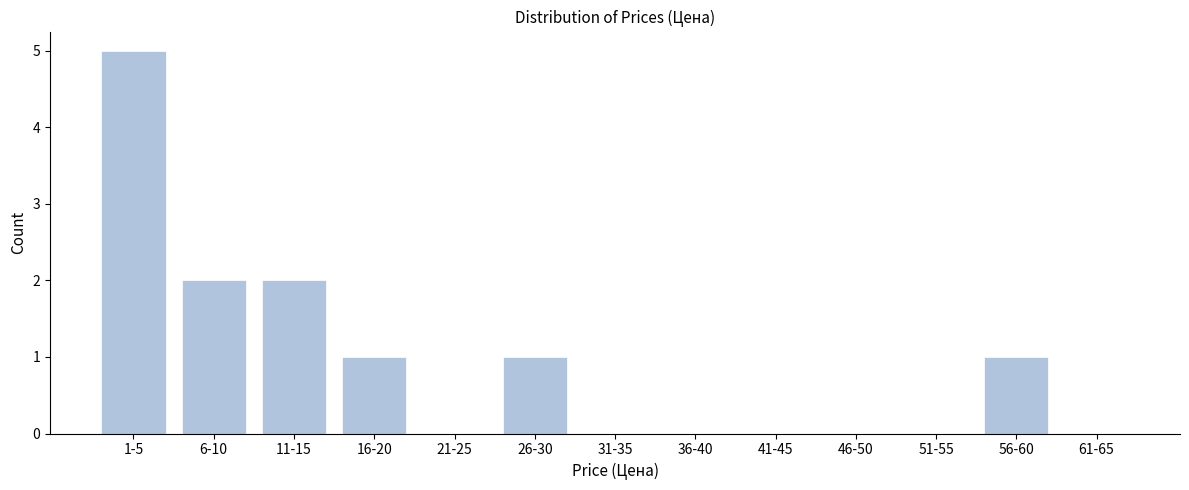

Reading left to right, list all the values displayed in this chart.

1-5=5	6-10=2	11-15=2	16-20=1	21-25=0	26-30=1	31-35=0	36-40=0	41-45=0	46-50=0	51-55=0	56-60=1	61-65=0